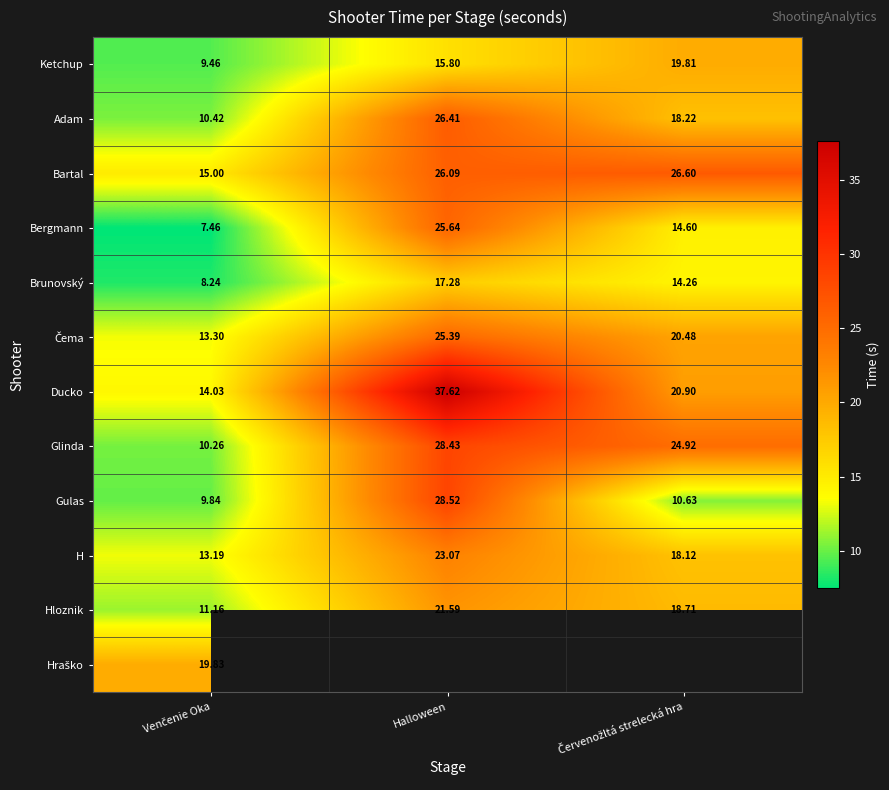

Which series has the widest spread of values?

Ducko